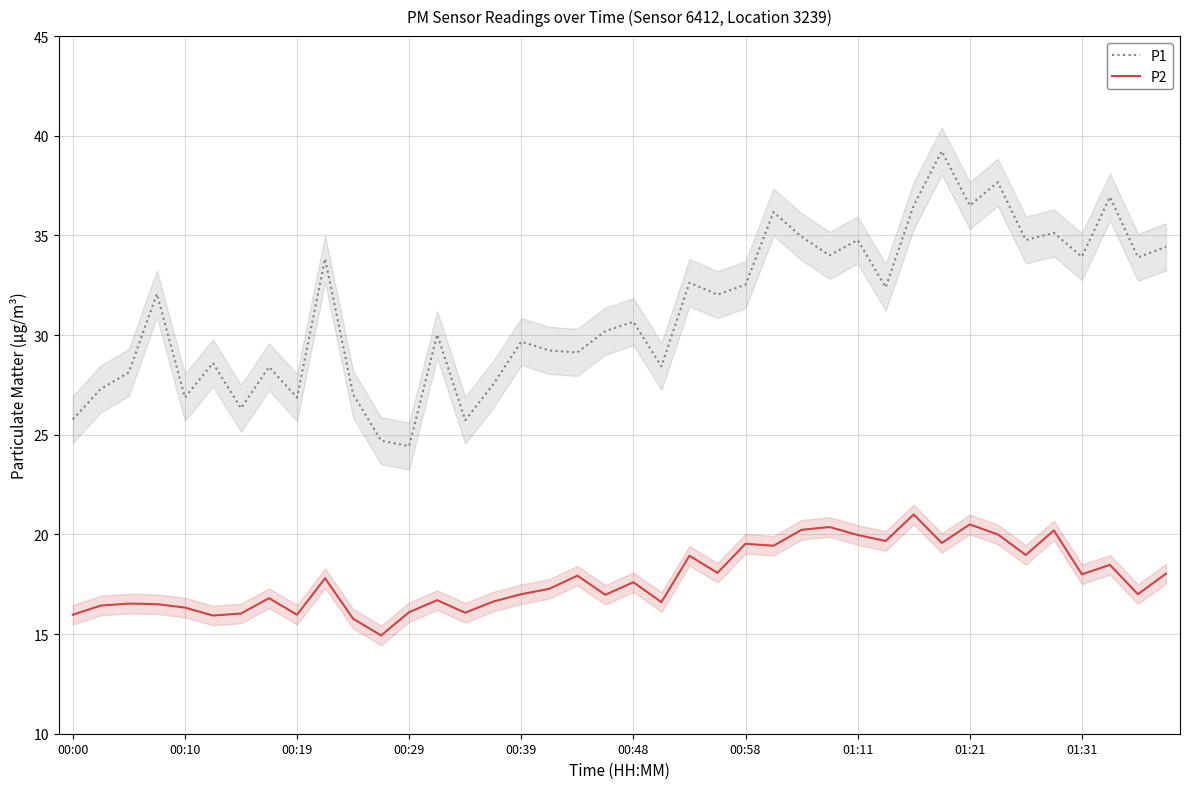

True or false: P1 and P2 intersect in this chart.

False